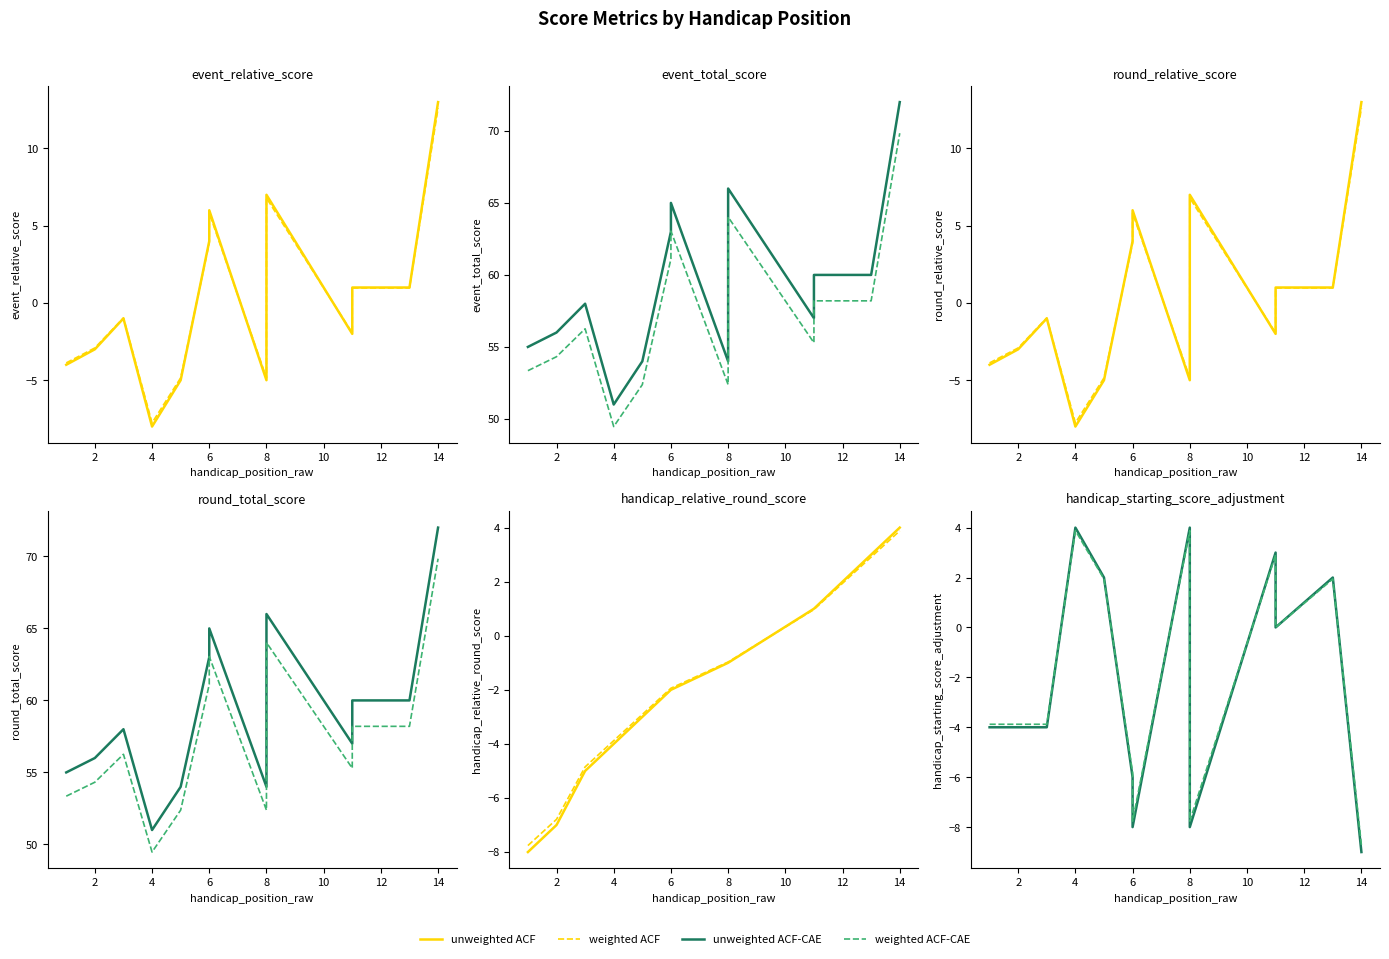

What is the minimum value shown in the chart?

-9.0